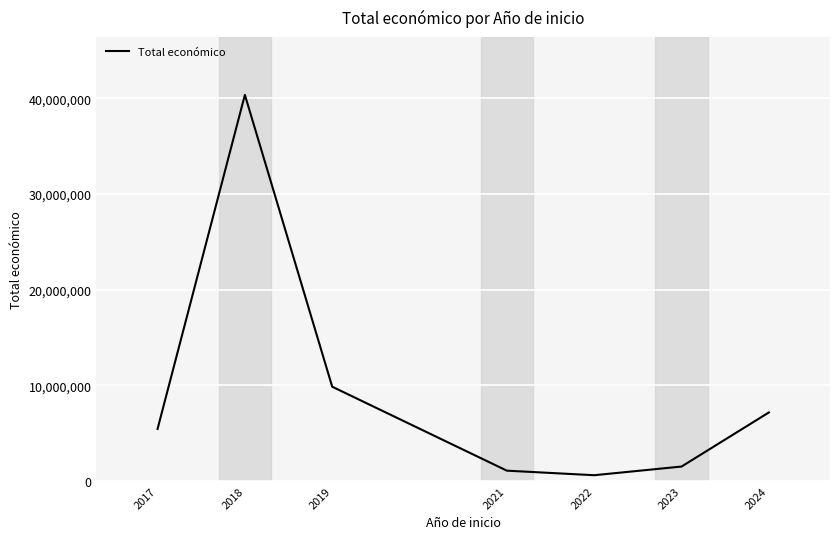

Which label corresponds to the largest value in the chart?

2018